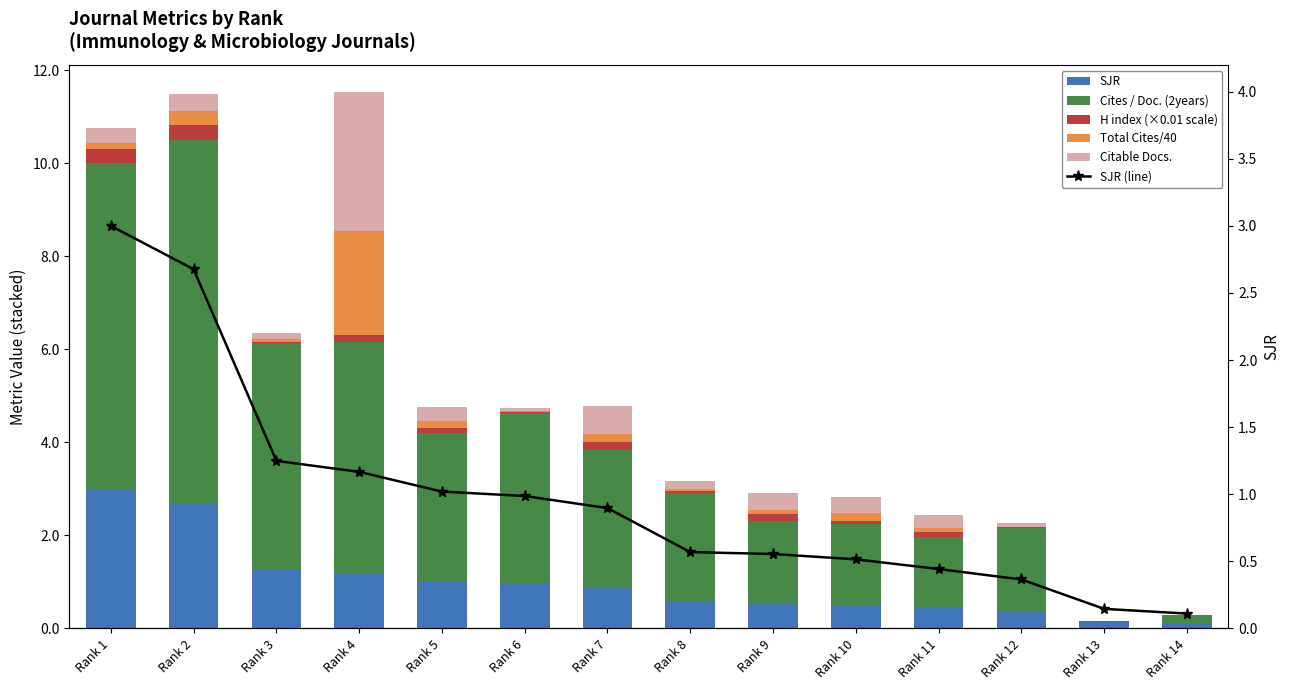

What is the total value across all series at Rank 2?

14.2